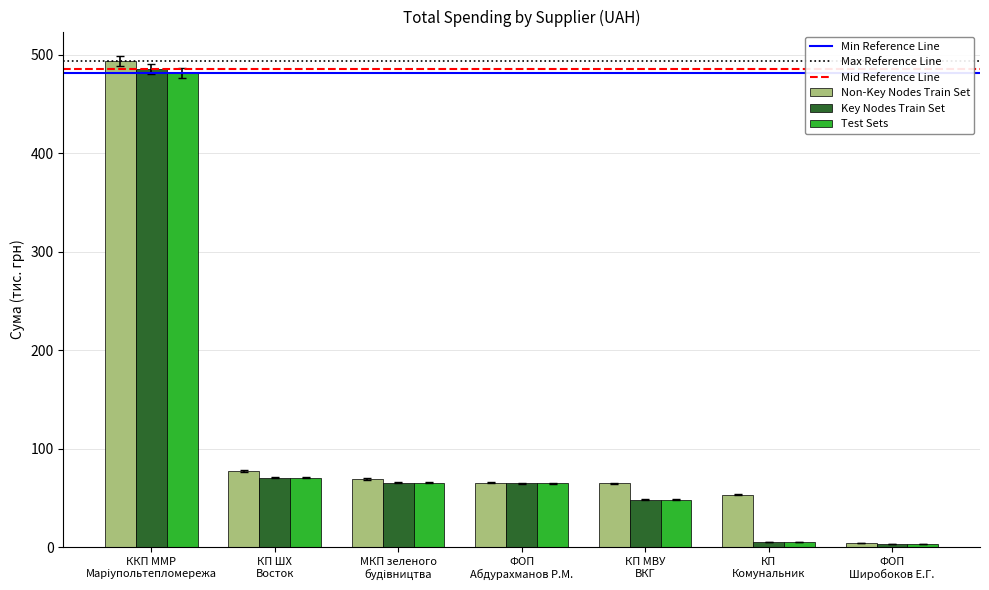

What is the difference between the maximum and minimum values in the Non-Key Nodes Train Set series?

489.7